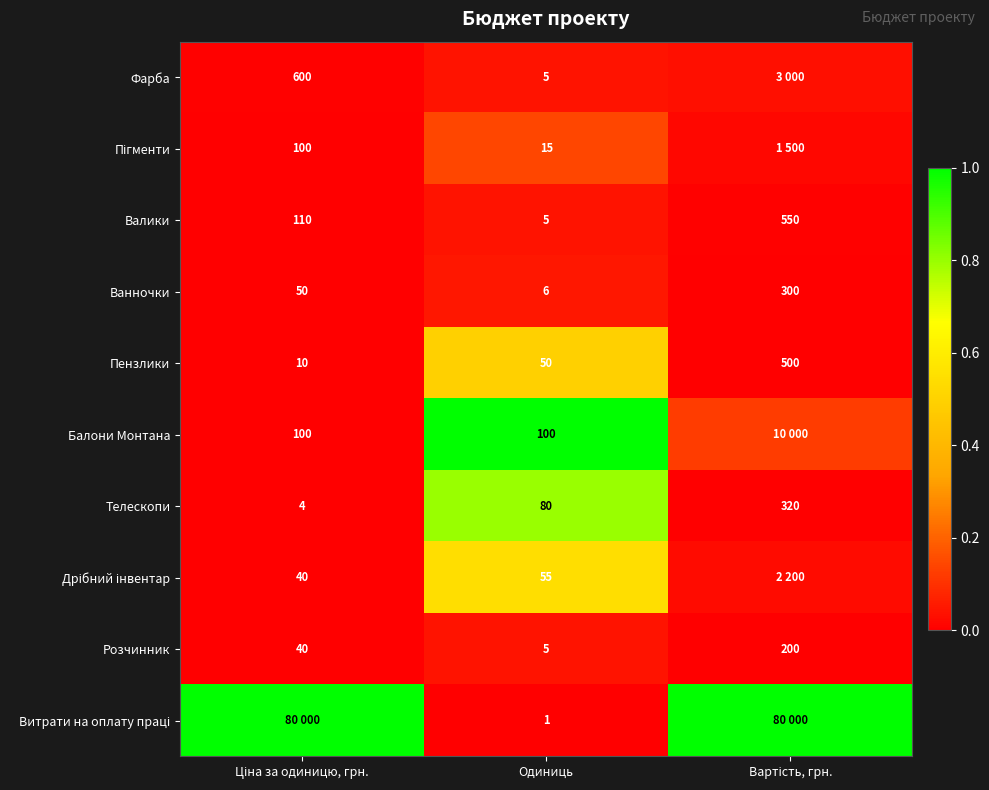

Which has a higher value, Ціна за одиницю, грн. or Вартість, грн.?

Вартість, грн.